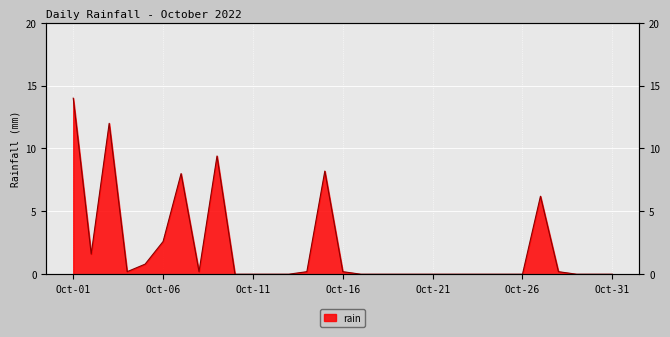

What is the value of the 15th point from the left?

8.2